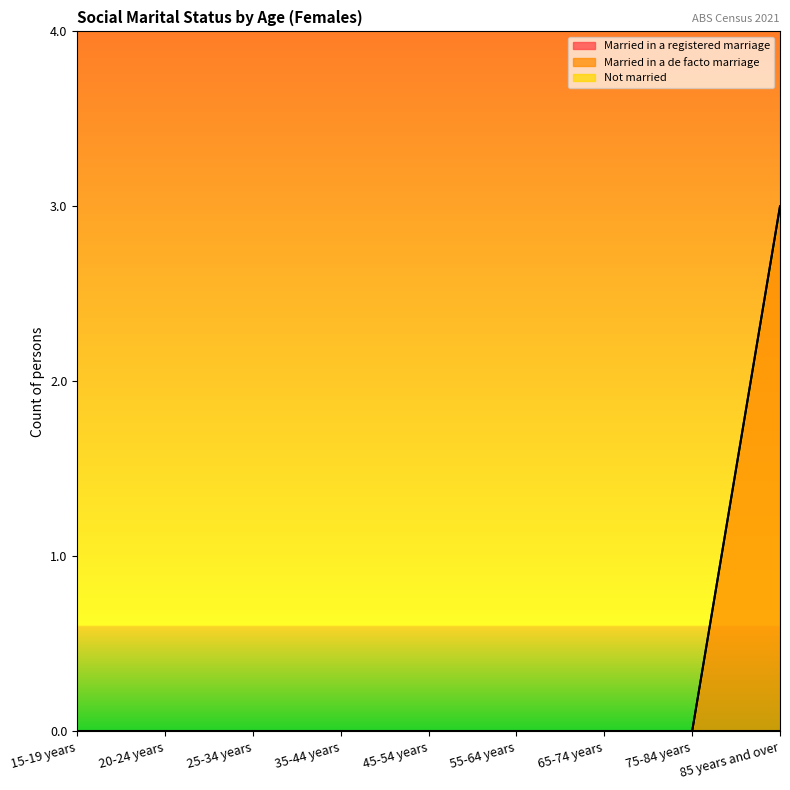

What is the label of the 4th point from the left?

35-44 years